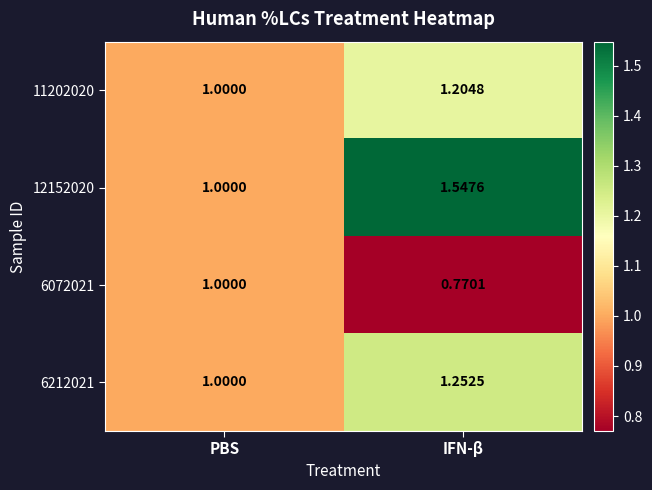

Is the value of 6072021 at IFN-β greater than the value of 12152020 at IFN-β?

No